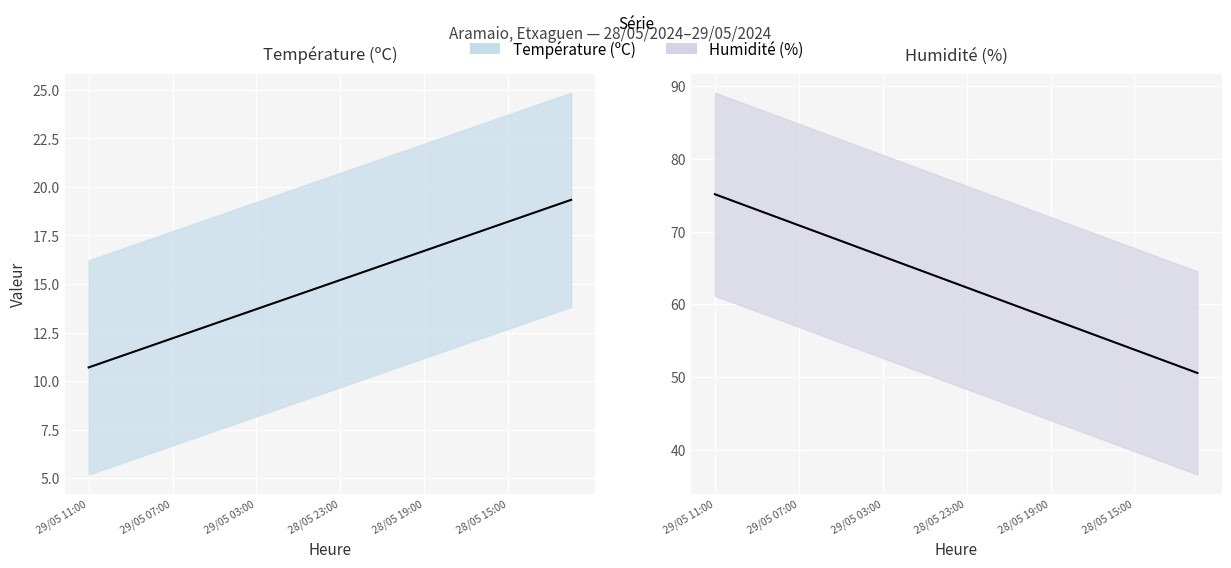

What is the value of the Humidité (%) trend point at the 18th from the left?

57.0